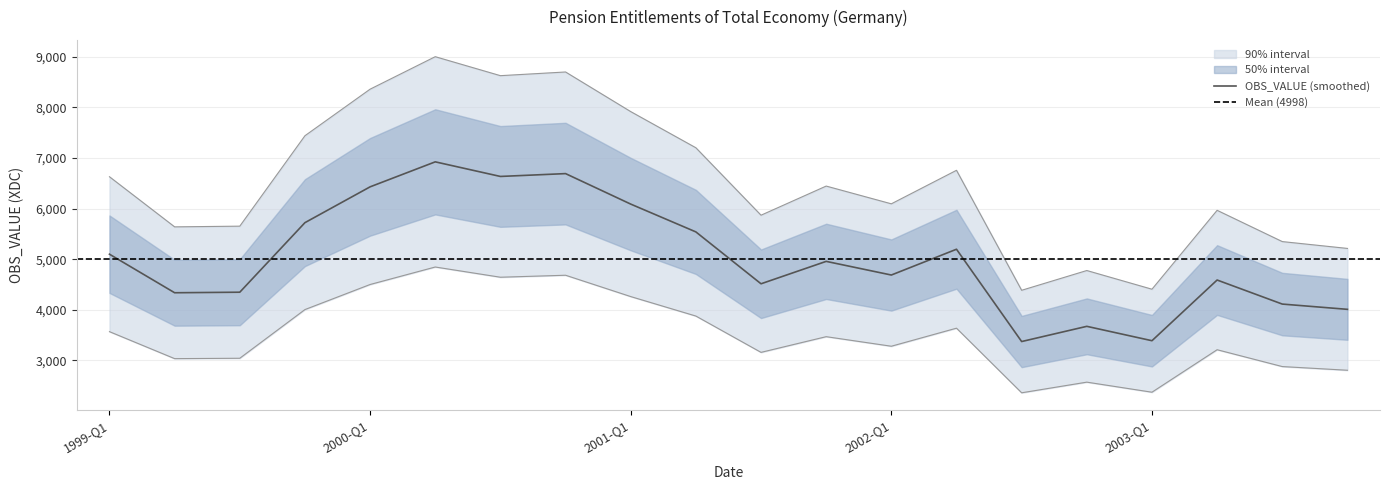

What is the label of the 9th point from the left?

2001-Q1